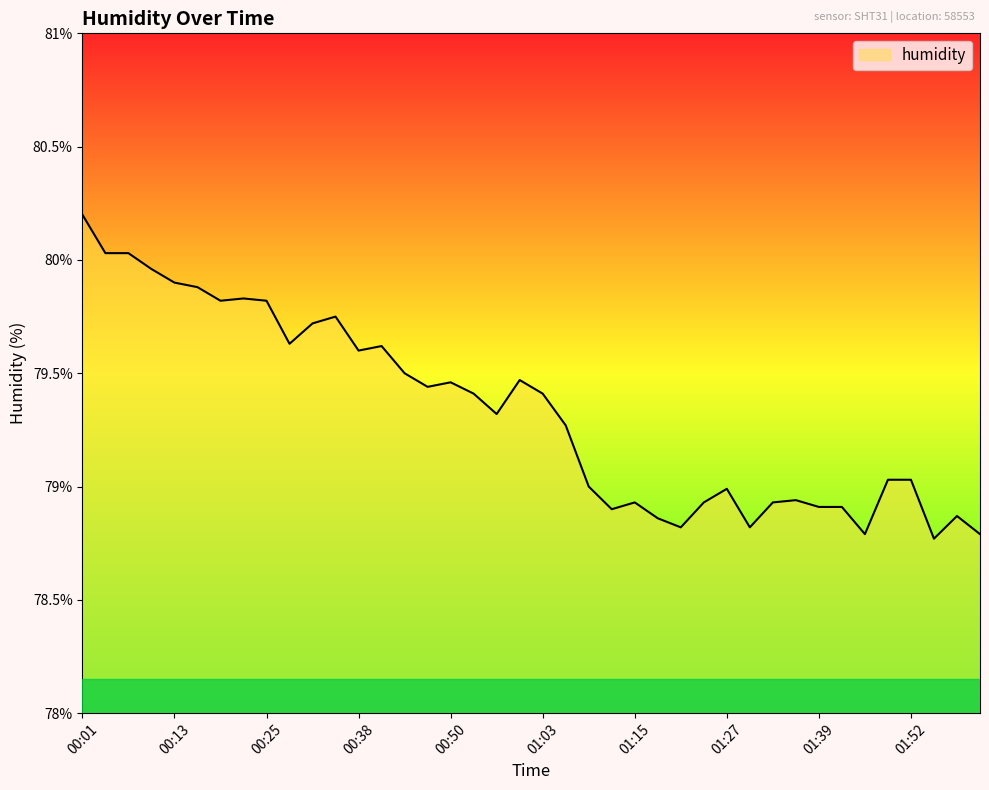

What is the difference between the maximum and minimum values?

1.4